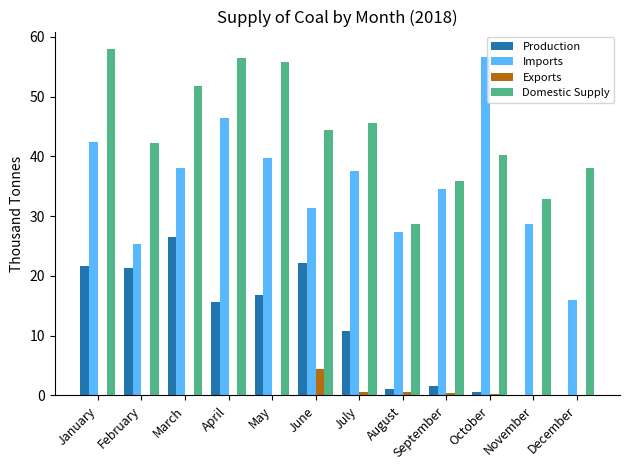

What is the sum of all Imports values?

424.3